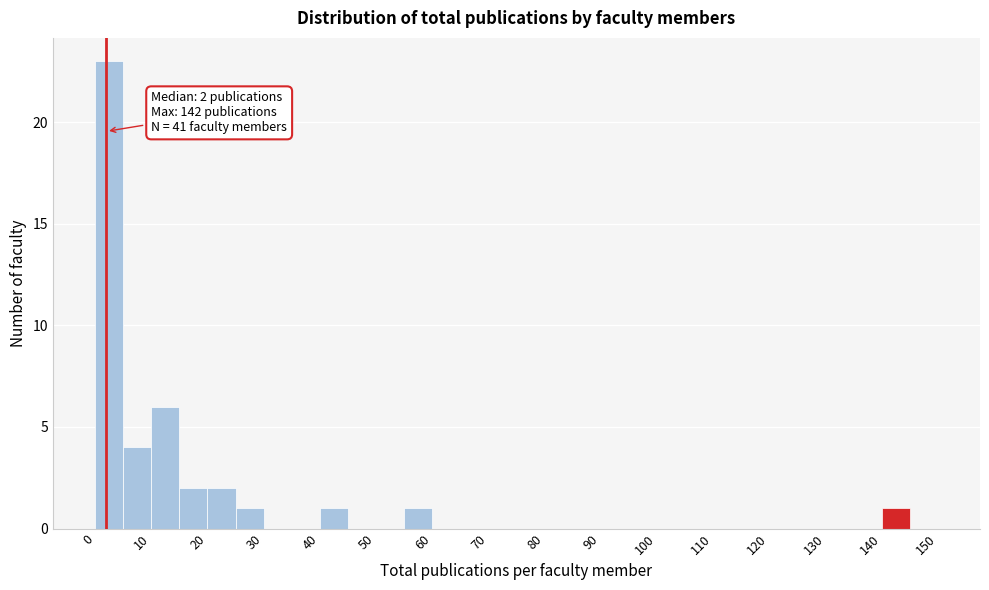

Which range on the x-axis has the tallest bar?

0 to 5